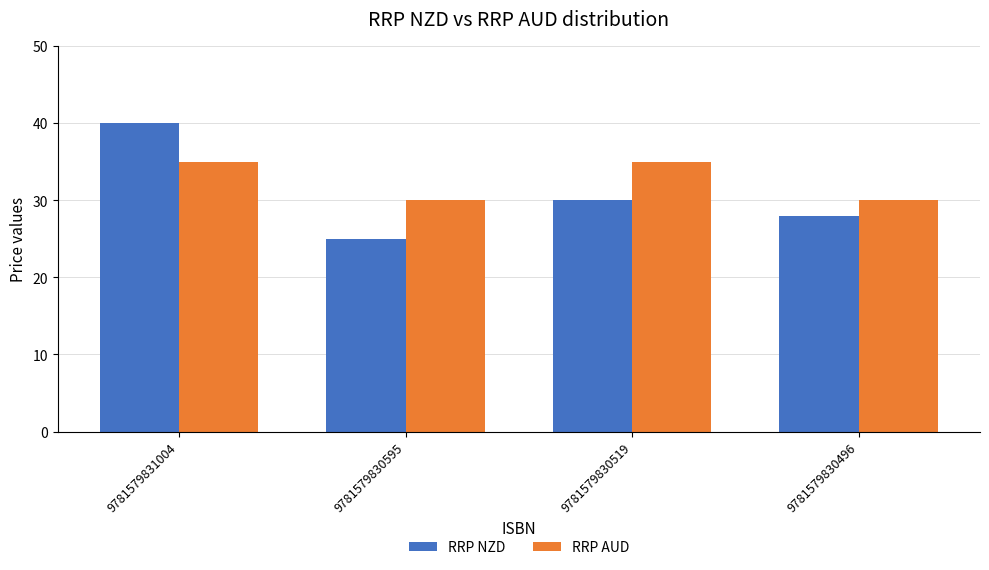

At 9781579830519, list the series in order from largest to smallest.

RRP AUD, RRP NZD